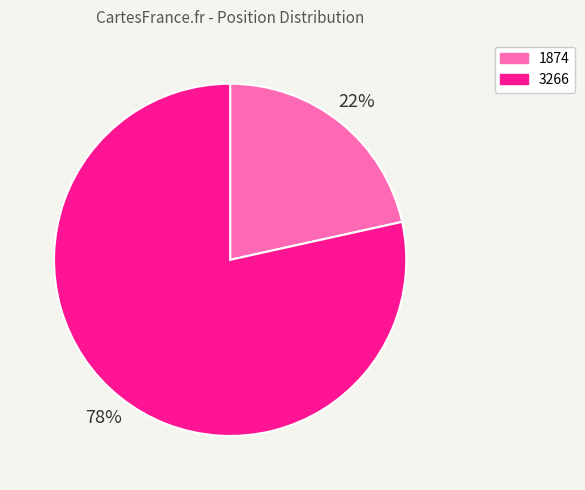

To the nearest percent, what portion does 1874 represent?

22%